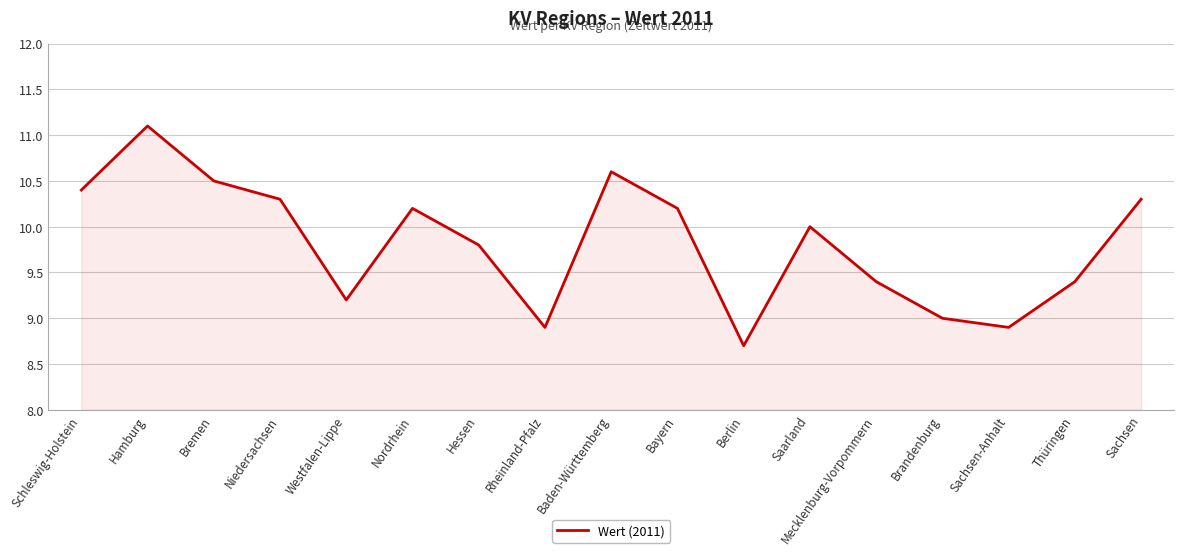

What is the greatest value displayed?

11.1